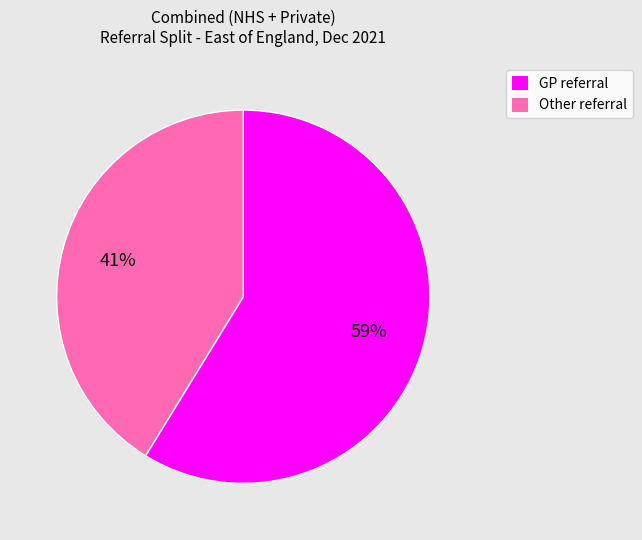

How many segments does this pie chart have?

2